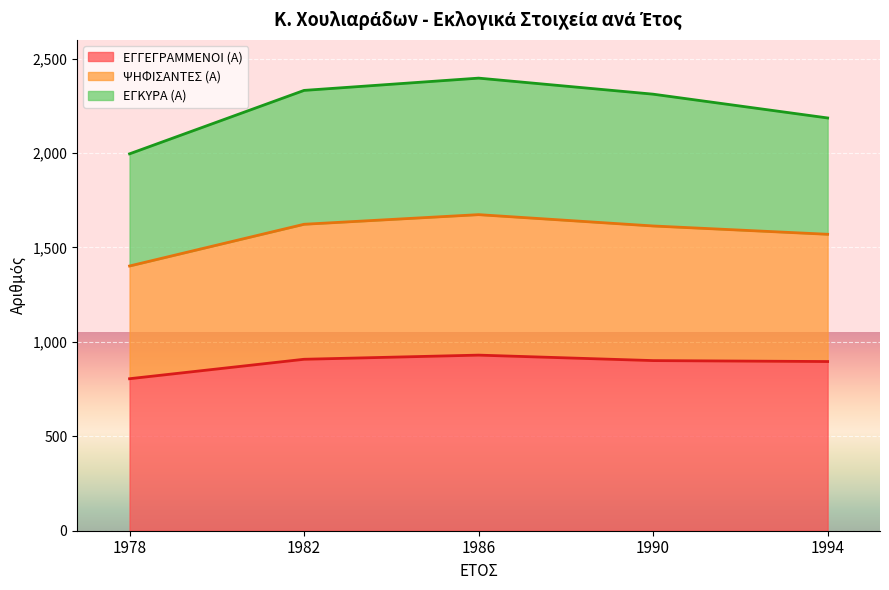

What is the total value across all series at 1982?

2332